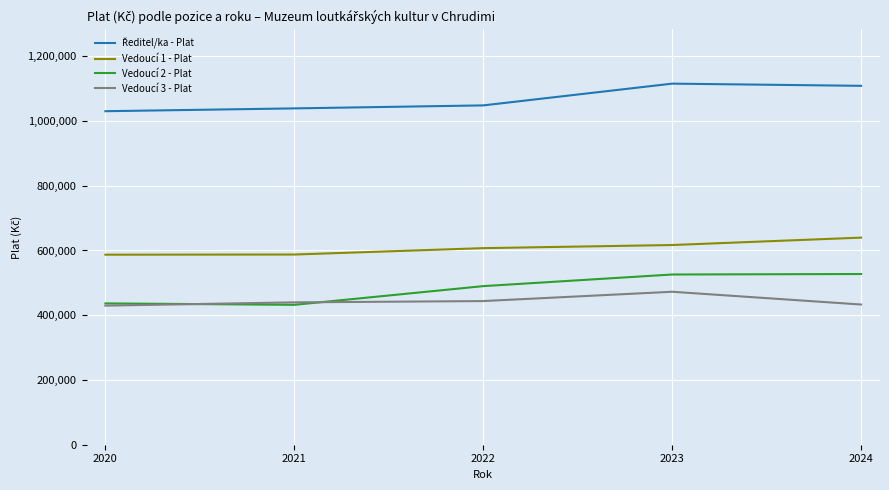

What is the total value across all series at 2023?

2730618